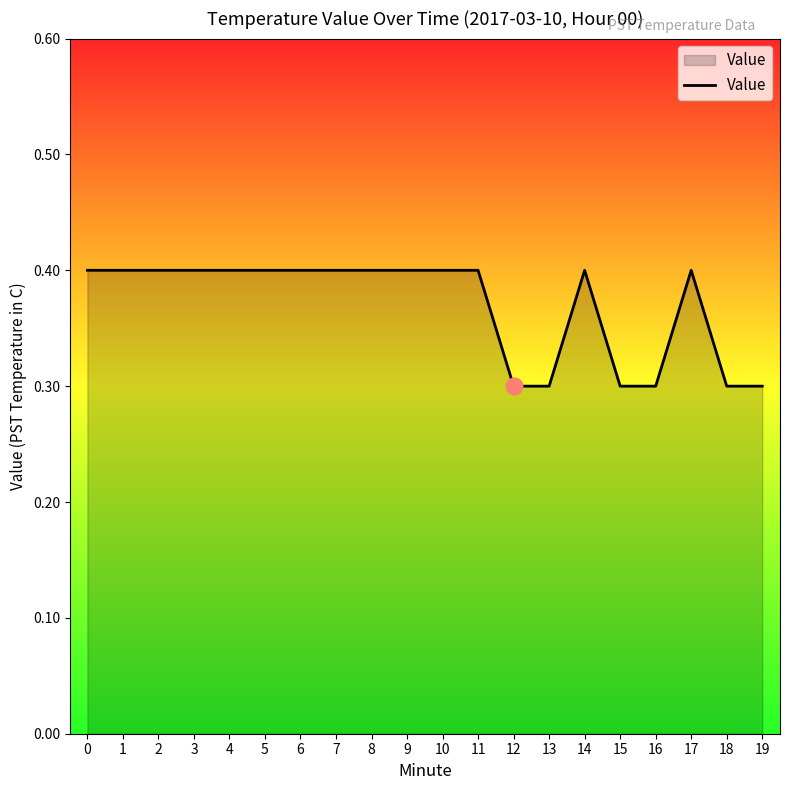

True or false: the data shows 0.3 at 15.

True